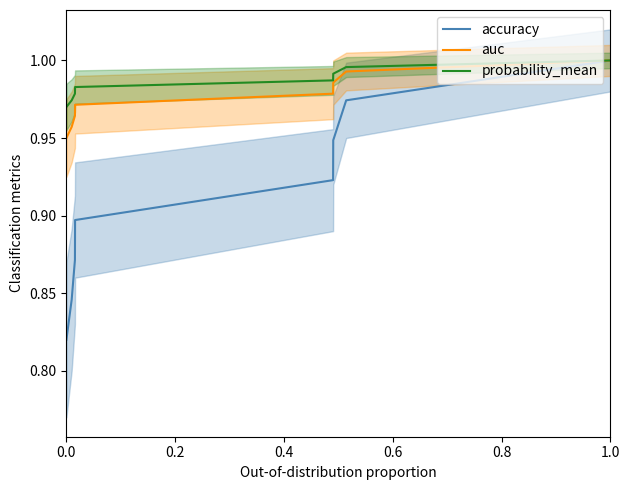

What is the approximate value of accuracy at 0.4?

0.9